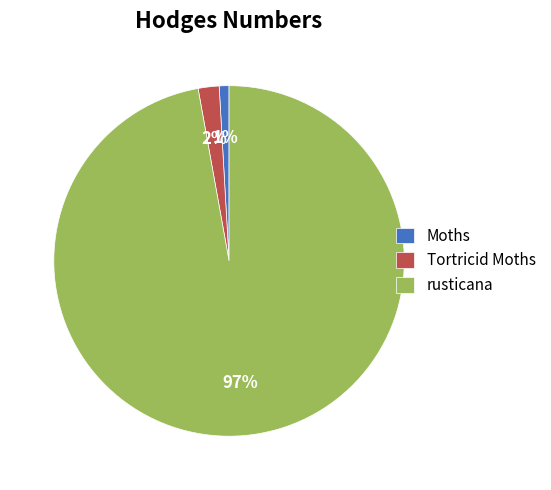

Which has a higher value, rusticana or Tortricid Moths?

rusticana